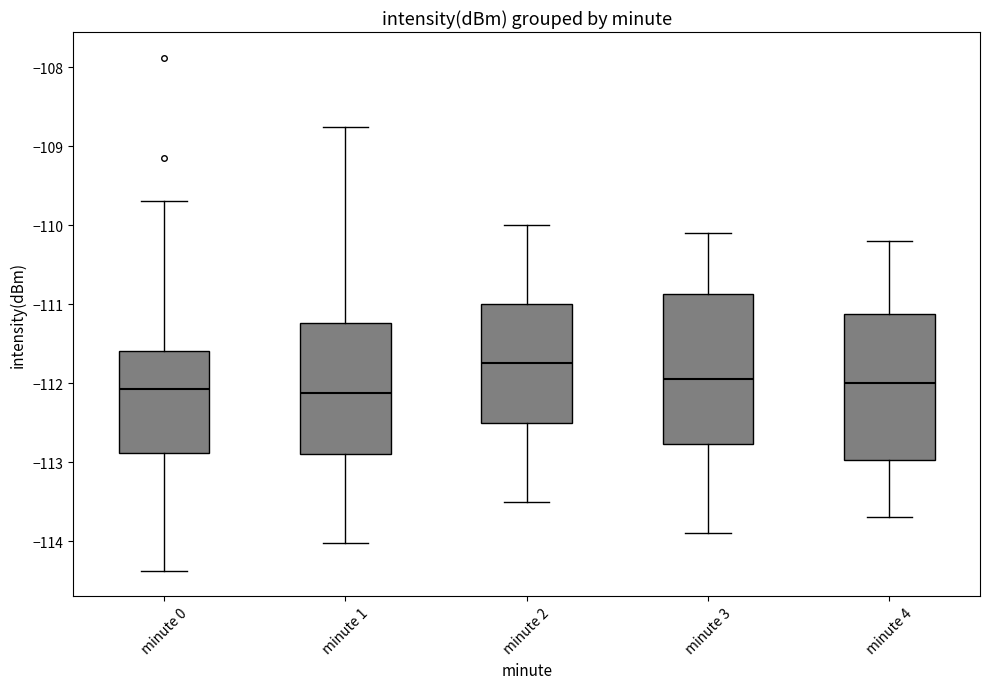

Reading left to right, read every box against the y-axis: the position of its median line, the range the box covers, and the ends of its whiskers. The values are not printed on the chart, so give them approximately, as read against the axis.

minute 0: median -112.1, box -112.9 to -111.6, whiskers -114.4 to -109.7
minute 1: median -112.1, box -112.9 to -111.2, whiskers -114.0 to -108.8
minute 2: median -111.7, box -112.5 to -111.0, whiskers -113.5 to -110.0
minute 3: median -111.9, box -112.8 to -110.9, whiskers -113.9 to -110.1
minute 4: median -112.0, box -113.0 to -111.1, whiskers -113.7 to -110.2